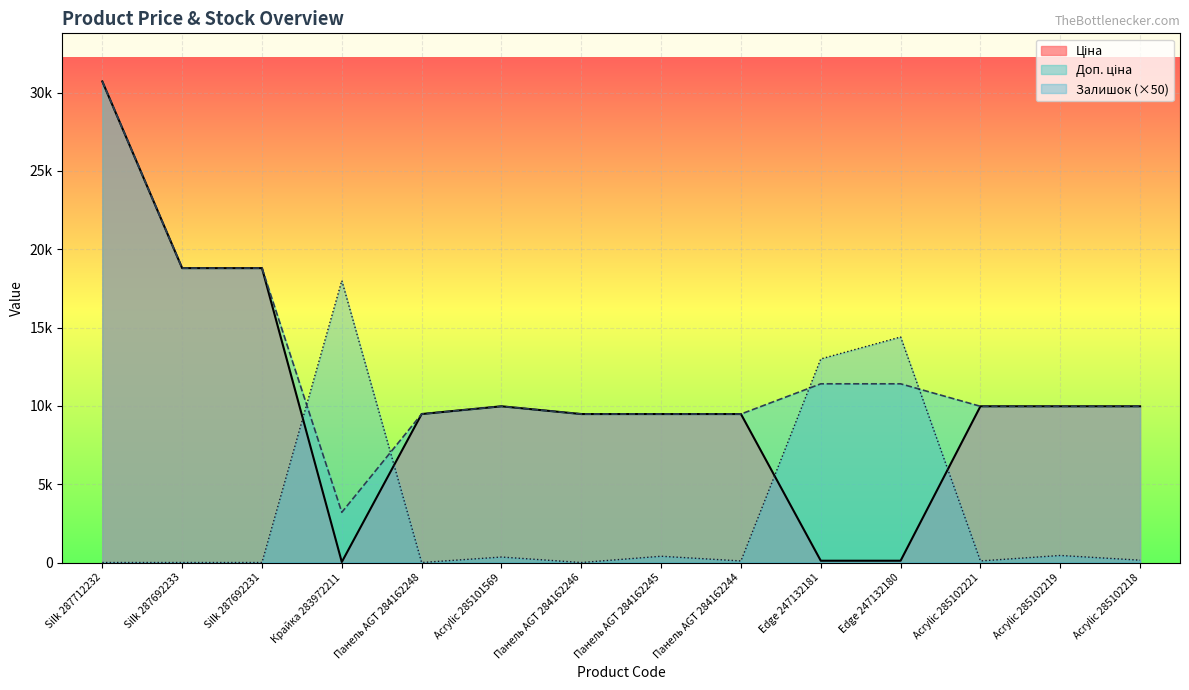

Between Крайка 283972211 and Silk 287712232, which is larger?

Silk 287712232